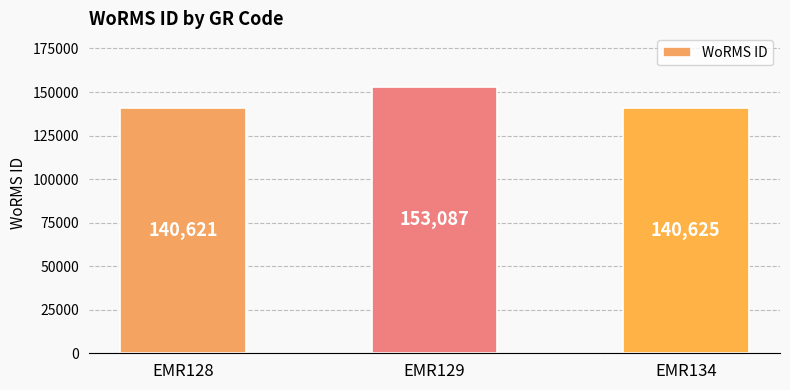

The chart shows a value of 140625 at EMR134. True or false?

True